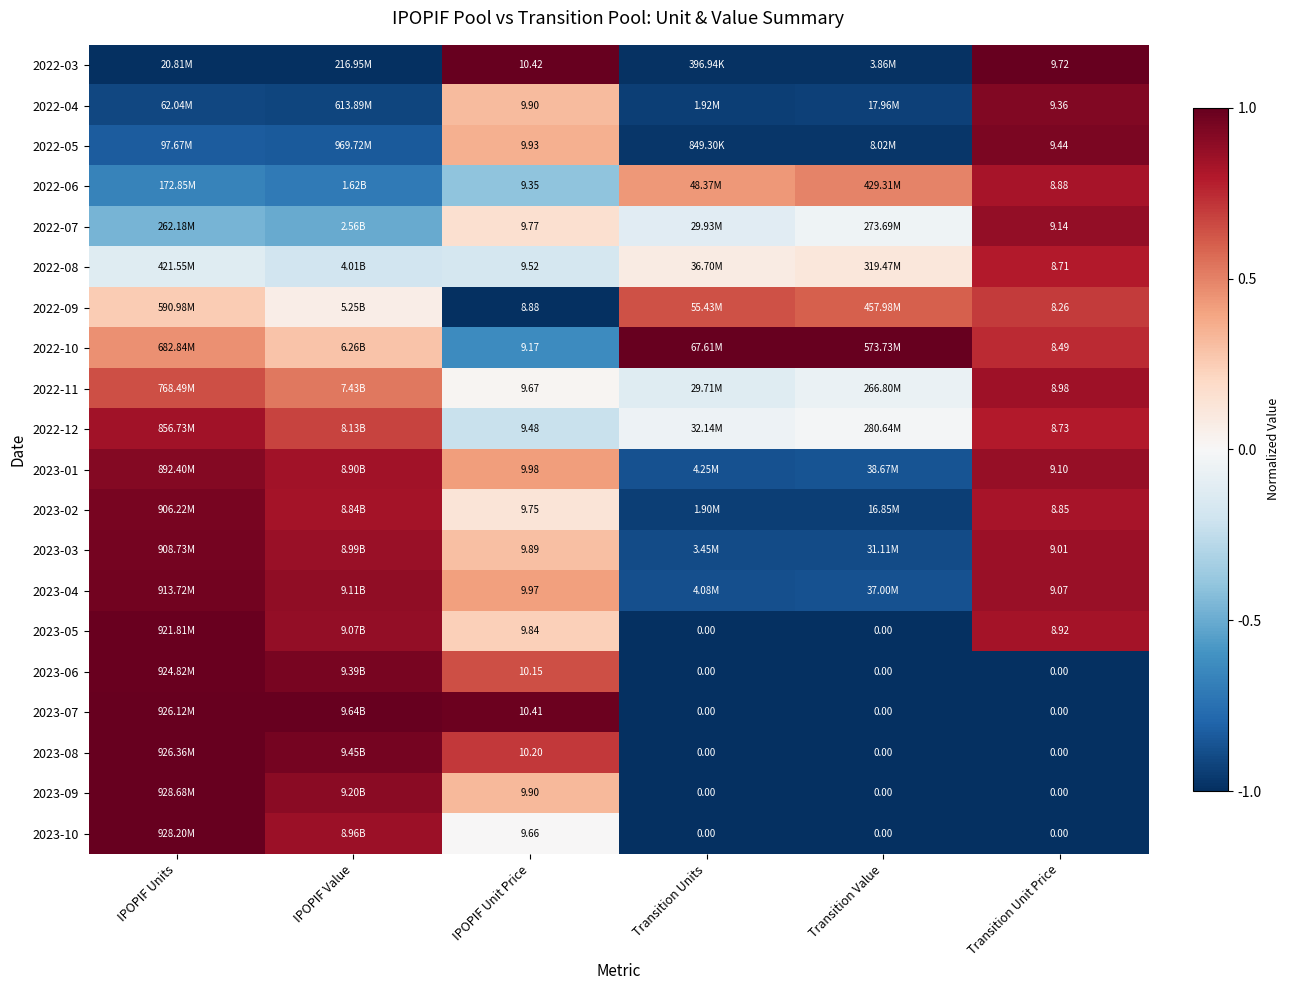

Is the value of 2023-04 at Transition Unit Price greater than the value of 2023-07 at IPOPIF Unit Price?

No